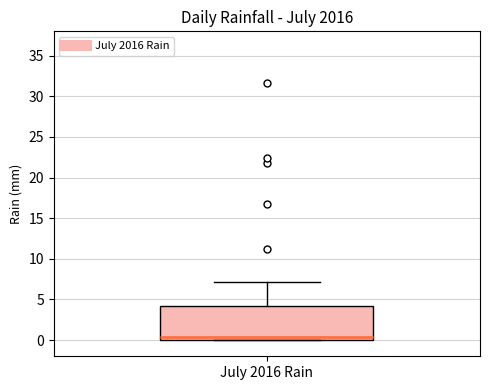

Read this box plot against the y-axis: the position of the median line, the range covered by the box, and the ends of both whiskers. The values are not printed on the chart, so give them approximately, as read against the axis.

median 0.5, box 0.0 to 4.0, whiskers 0.0 to 7.0